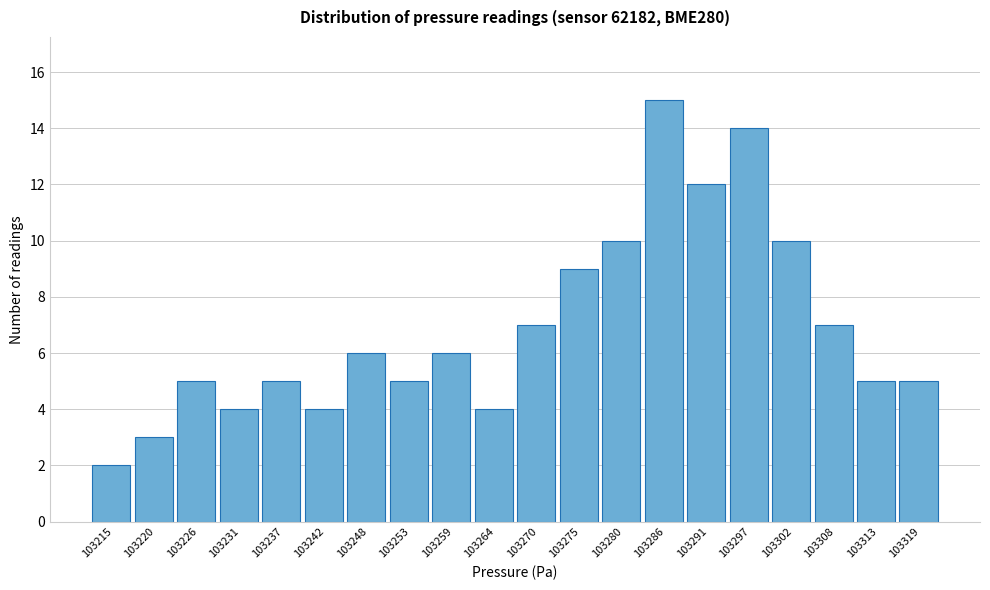

Reading right to left, list all the values displayed in this chart.

5	5	7	10	14	12	15	10	9	7	4	6	5	6	4	5	4	5	3	2